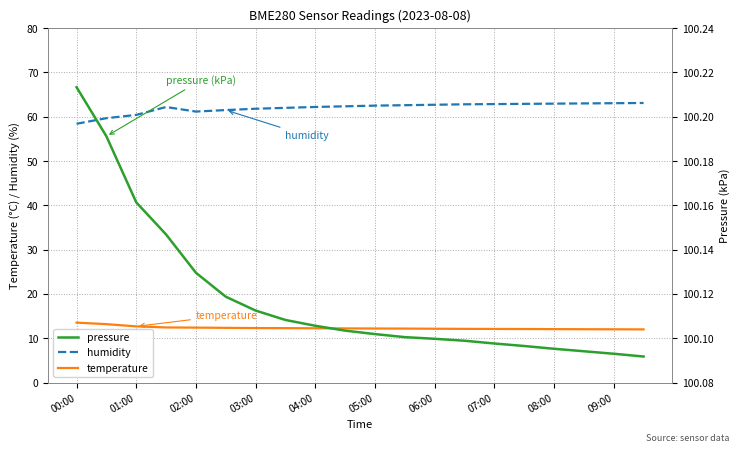

What is the sum of all humidity values?

1240.1